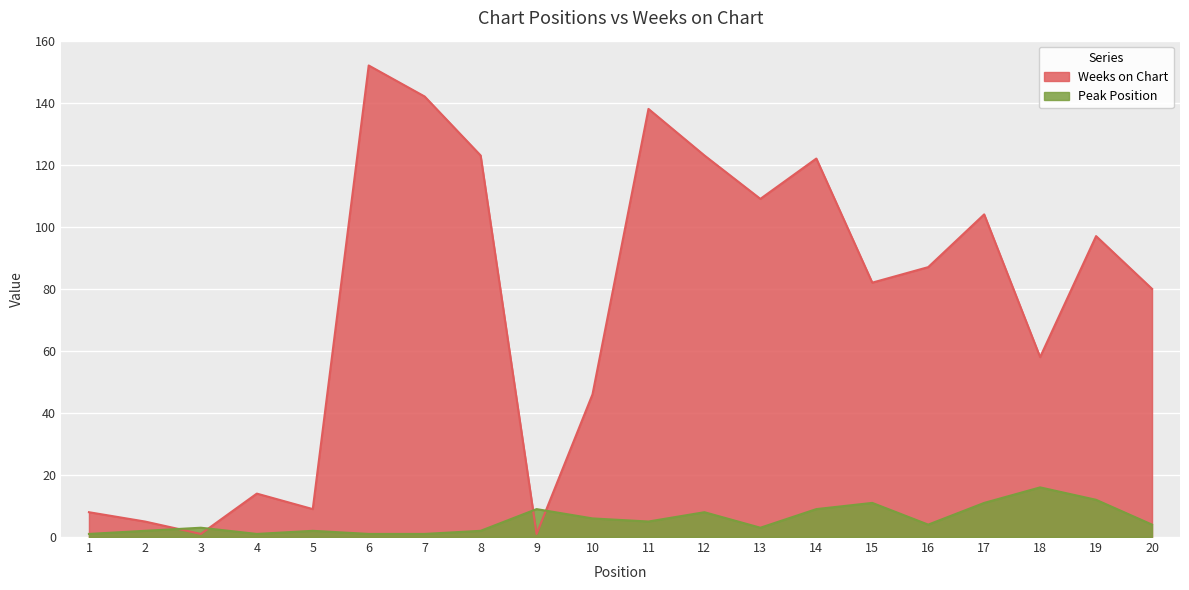

Reading left to right, extract all data points from this chart.

Peak Position: 1	2	3	1	2	1	1	2	9	6	5	8	3	9	11	4	11	16	12	4
Weeks on Chart: 8	5	1	14	9	152	142	123	1	46	138	123	109	122	82	87	104	58	97	80